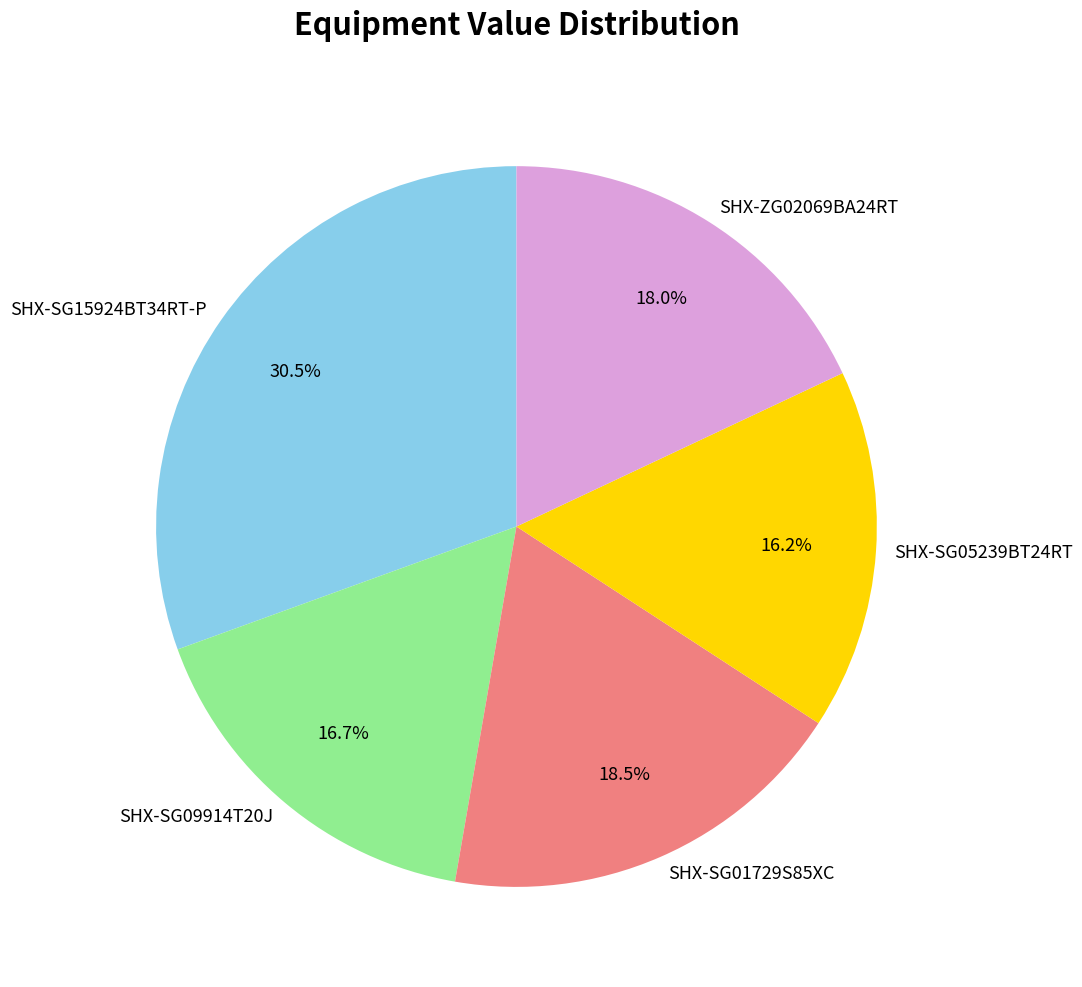

Rank the categories by value from highest to lowest.

SHX-SG15924BT34RT-P, SHX-SG01729S85XC, SHX-ZG02069BA24RT, SHX-SG09914T20J, SHX-SG05239BT24RT